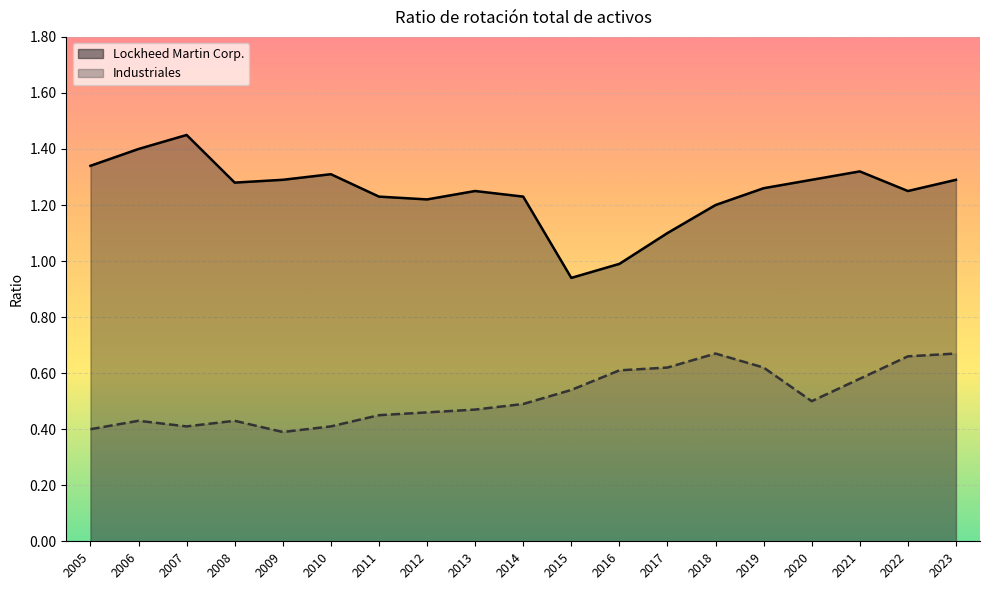

Read the Lockheed Martin Corp. value at 2014.

1.2